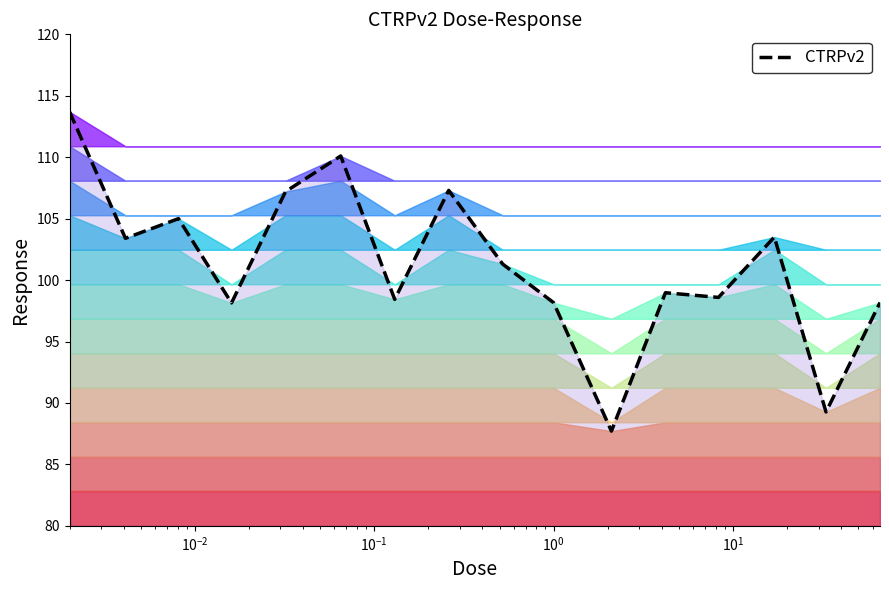

At which category does the data reach its first local peak?

$\mathdefault{10^{-2}}$